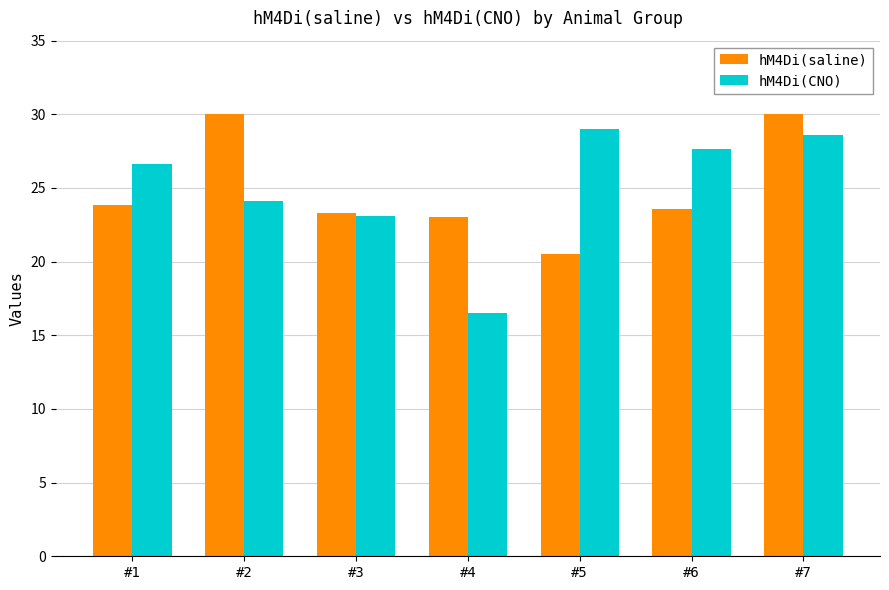

Where is hM4Di(CNO) nearest to the value 22?

#3